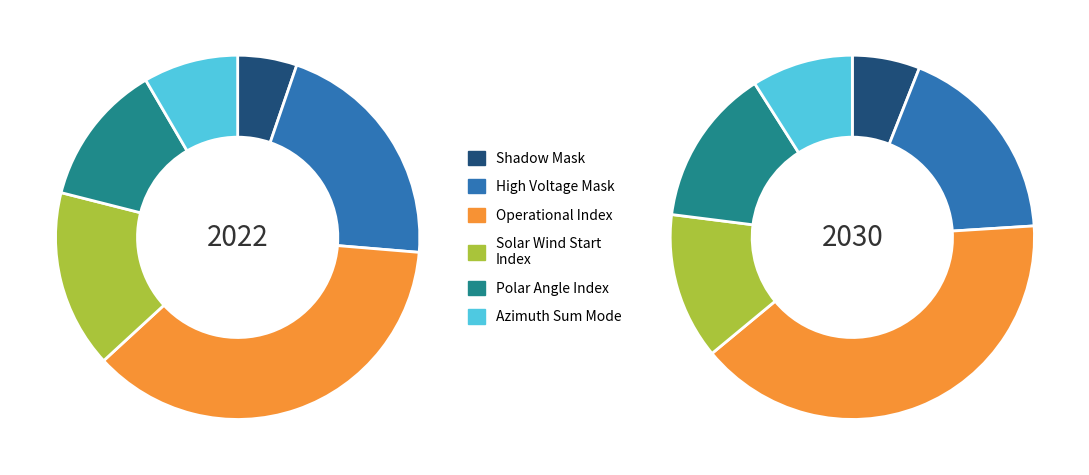

Which category accounts for the majority?

Operational Index